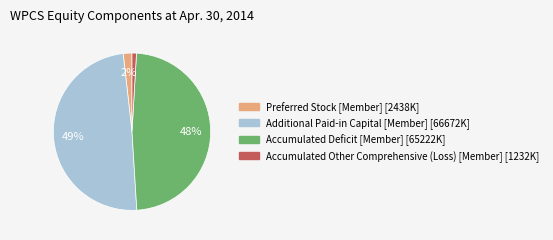

What percentage is the Accumulated Deficit [Member] slice, to the nearest percent?

48%